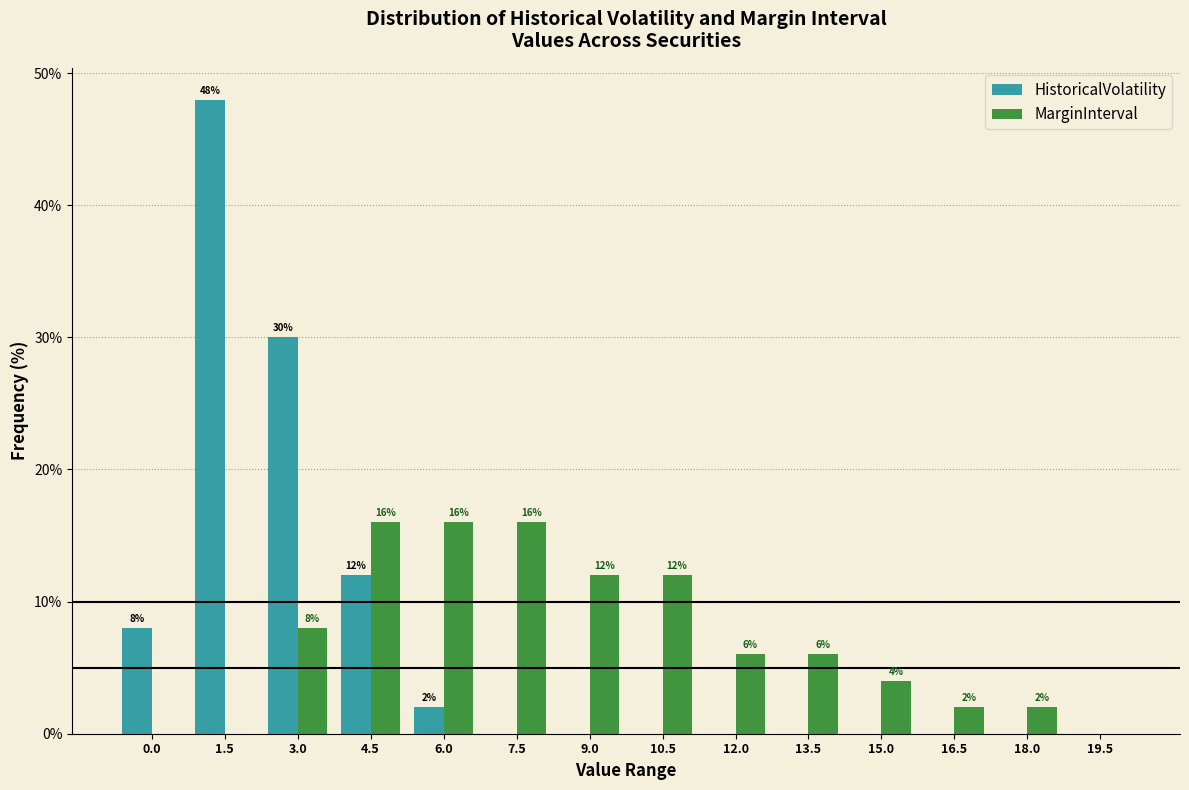

Reading left to right, list all the values displayed in this chart.

HistoricalVolatility: 0.0=8	1.5=48	3.0=30	4.5=12	6.0=2	7.5=0	9.0=0	10.5=0	12.0=0	13.5=0	15.0=0	16.5=0	18.0=0	19.5=0
MarginInterval: 0.0=0	1.5=0	3.0=8	4.5=16	6.0=16	7.5=16	9.0=12	10.5=12	12.0=6	13.5=6	15.0=4	16.5=2	18.0=2	19.5=0